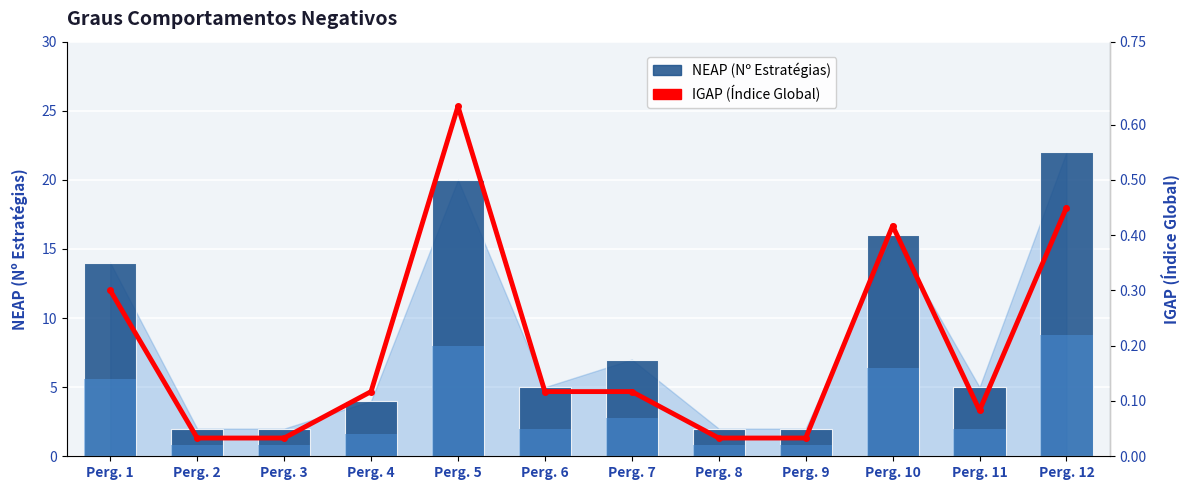

Count the NEAP (Nº Estratégias) values in the range 2 to 16.

10